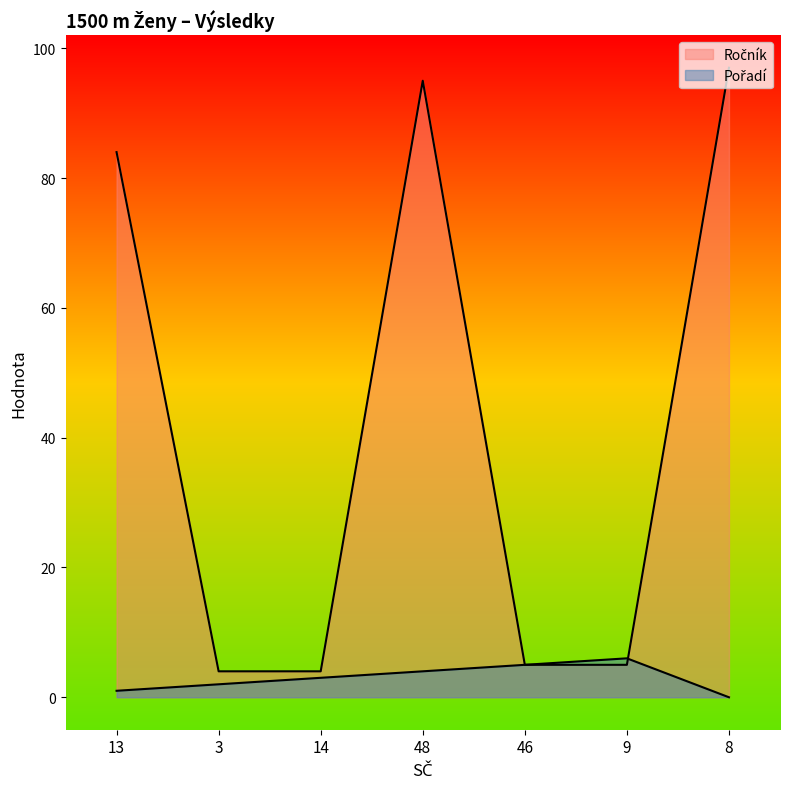

Reading left to right, transcribe all the data shown in this chart.

Ročník: 84	4	4	95	5	5	97
Pořadí: 1	2	3	4	5	6	0